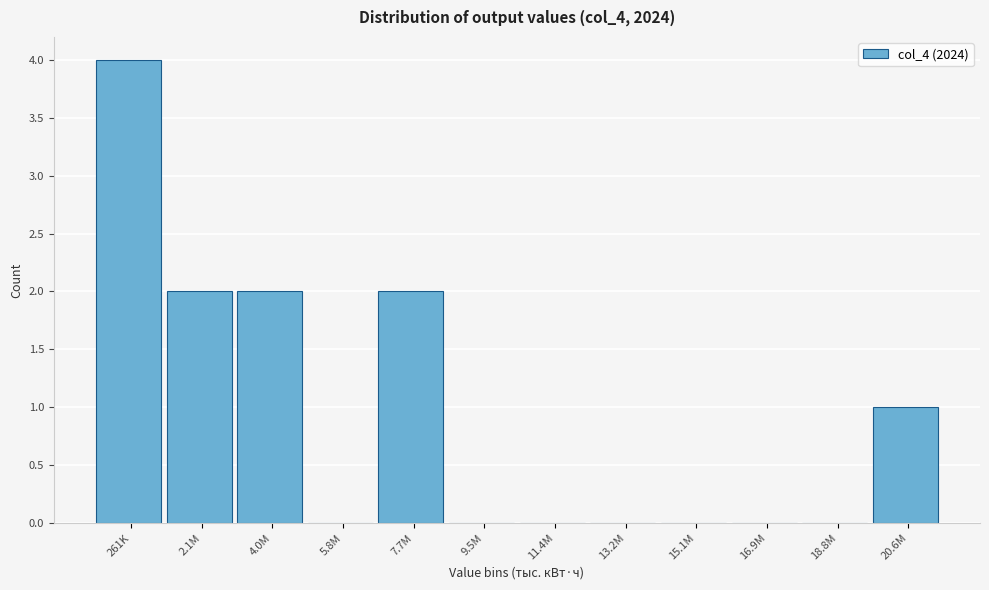

Reading left to right, transcribe all the data shown in this chart.

261K=4	2.1M=2	4.0M=2	5.8M=0	7.7M=2	9.5M=0	11.4M=0	13.2M=0	15.1M=0	16.9M=0	18.8M=0	20.6M=1